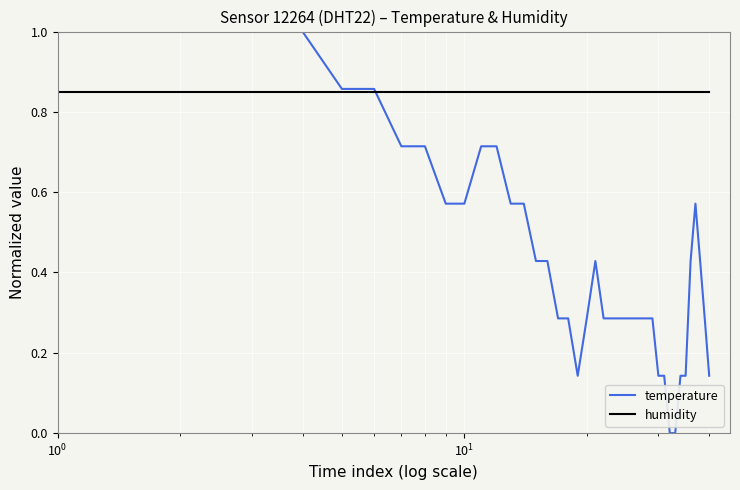

Which series has the largest total across all categories?

humidity